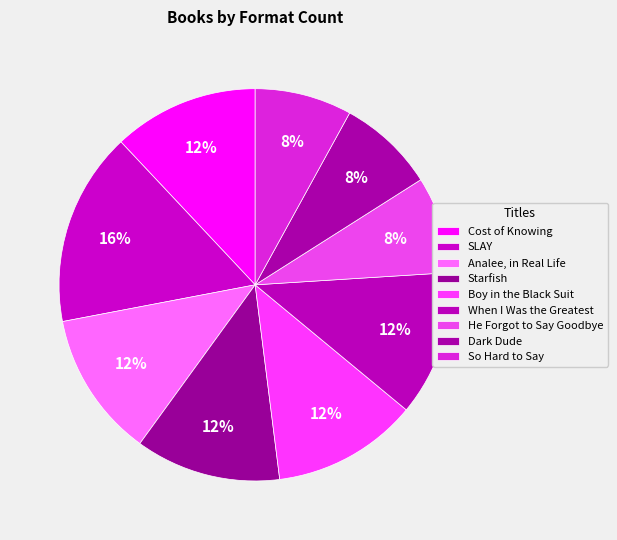

Do Boy in the Black Suit and Cost of Knowing together represent more than half of the pie?

No